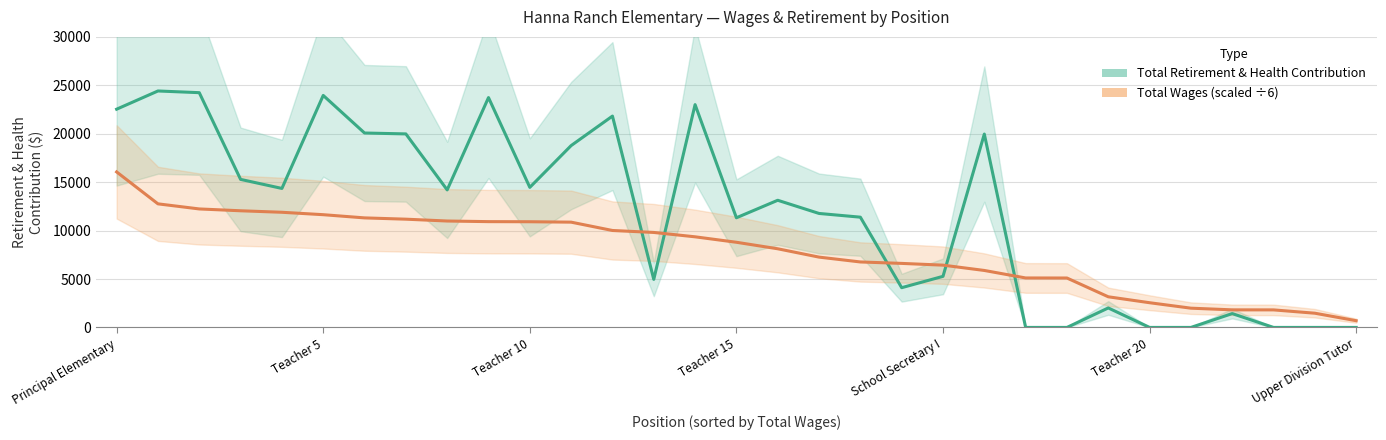

How many data points in Total Retirement & Health Contribution are above 13130?

15